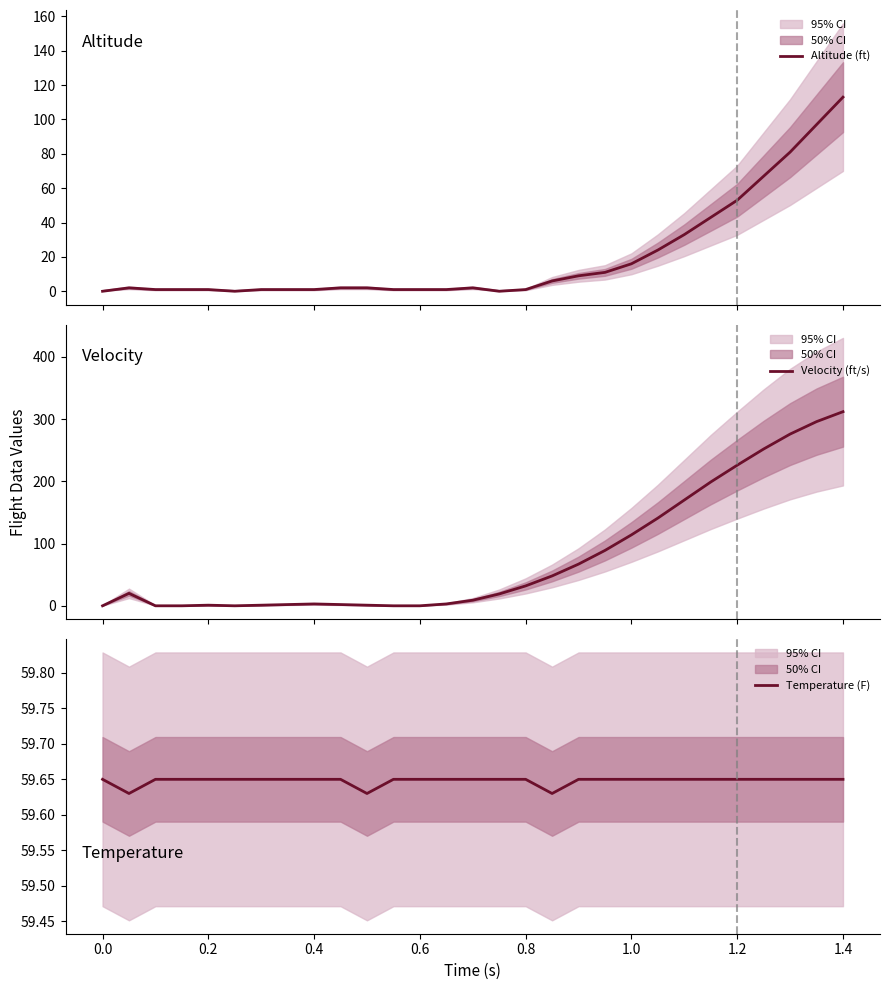

The value of Temperature (F) at 0.0 is 14.1. True or false?

False